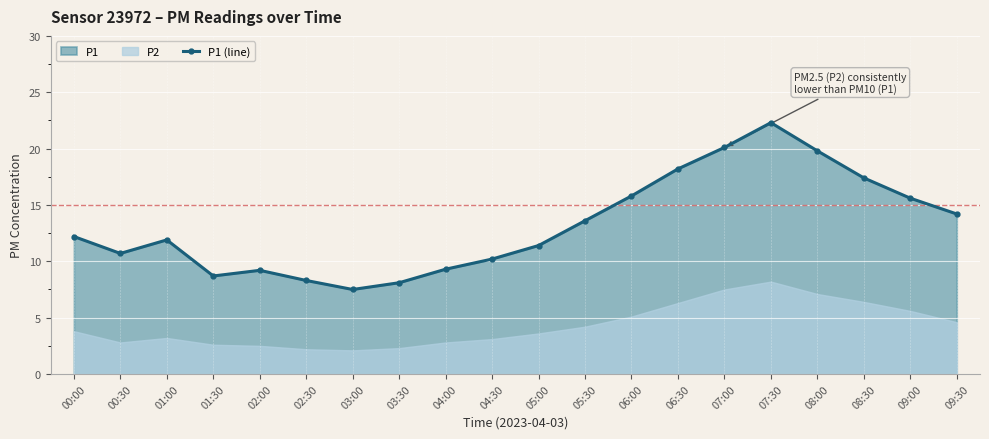

Which category has the highest value across all series?

07:30